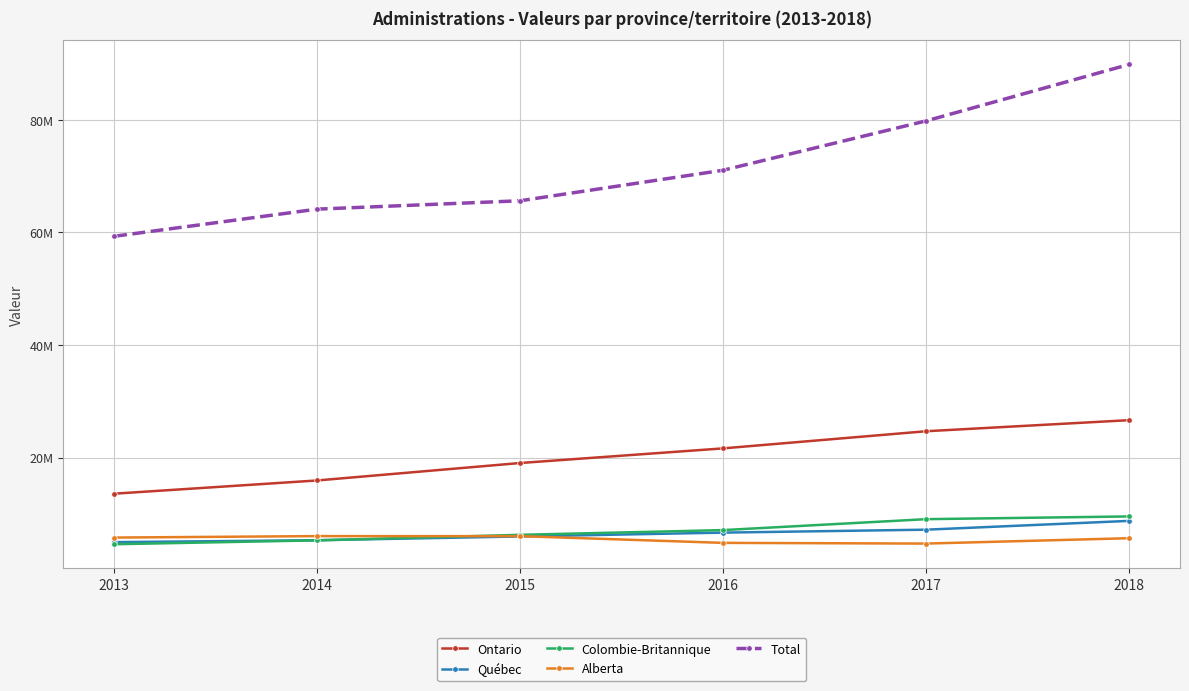

What are all the series names shown in the legend?

Ontario, Québec, Colombie-Britannique, Alberta, Total